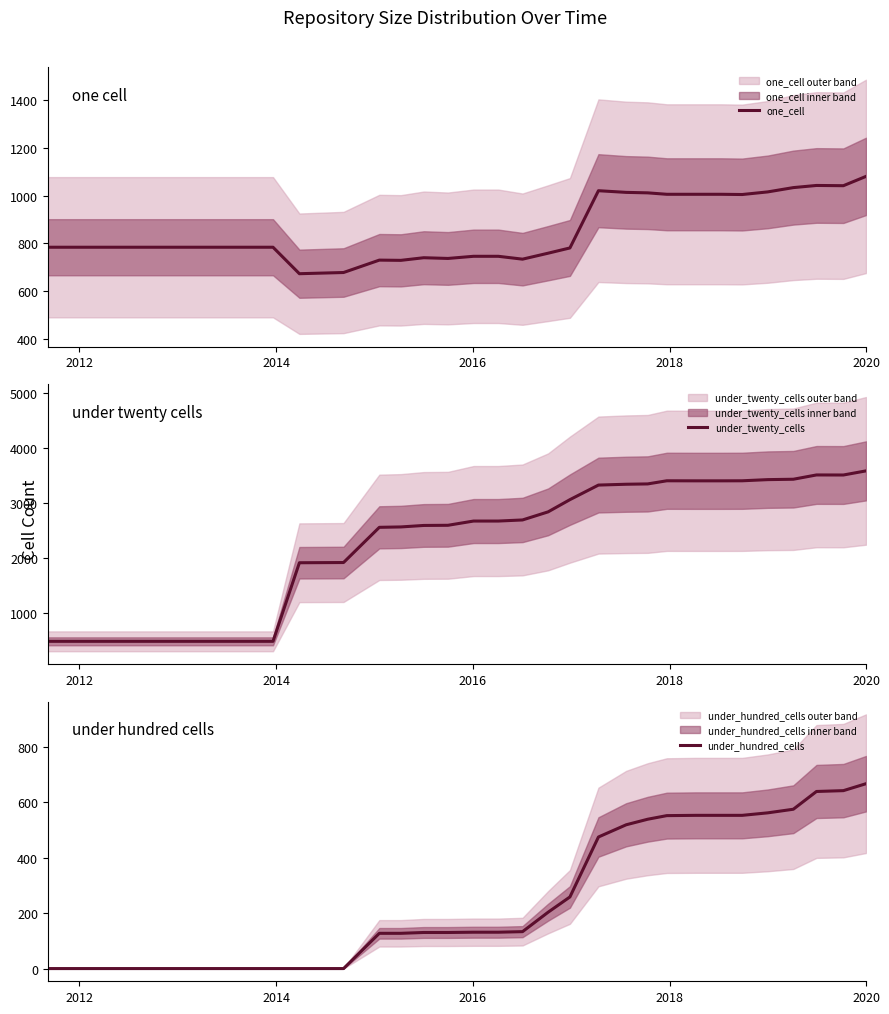

What is the highest value of the one_cell series?

1081